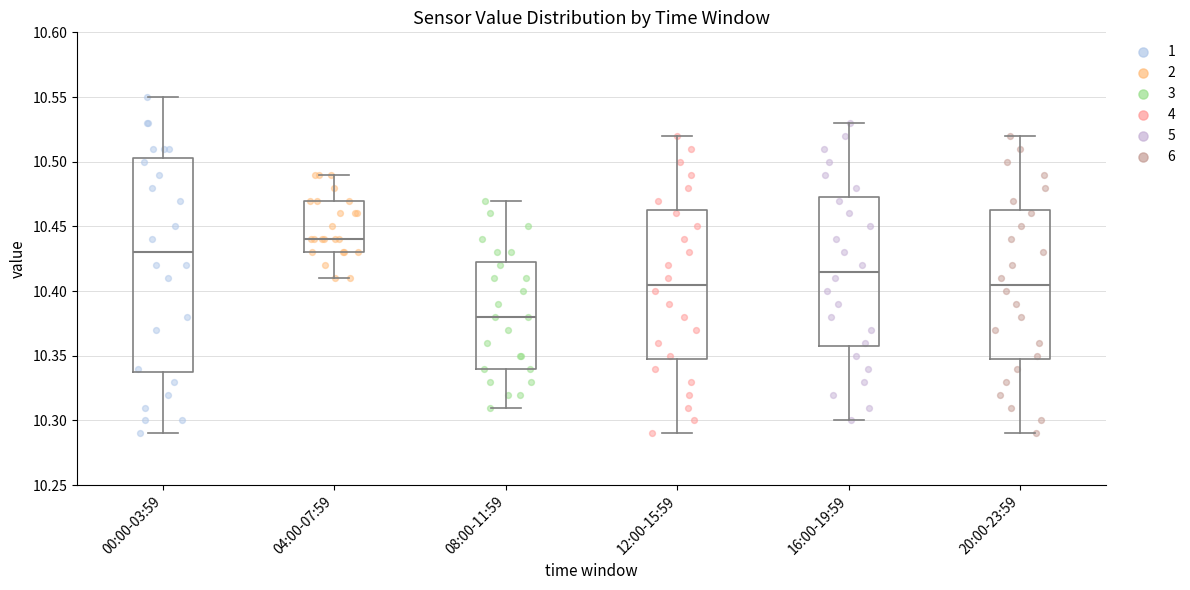

Reading left to right, transcribe this box plot: for each box, give where its median line is, the range the box spans, and where its two whiskers end, as read against the y-axis. The values are not printed on the chart, so give them approximately, as read against the axis.

00:00-03:59: median 10.430, box 10.340 to 10.505, whiskers 10.290 to 10.550
04:00-07:59: median 10.440, box 10.430 to 10.470, whiskers 10.410 to 10.490
08:00-11:59: median 10.380, box 10.340 to 10.425, whiskers 10.310 to 10.470
12:00-15:59: median 10.405, box 10.350 to 10.465, whiskers 10.290 to 10.520
16:00-19:59: median 10.415, box 10.360 to 10.475, whiskers 10.300 to 10.530
20:00-23:59: median 10.405, box 10.350 to 10.465, whiskers 10.290 to 10.520